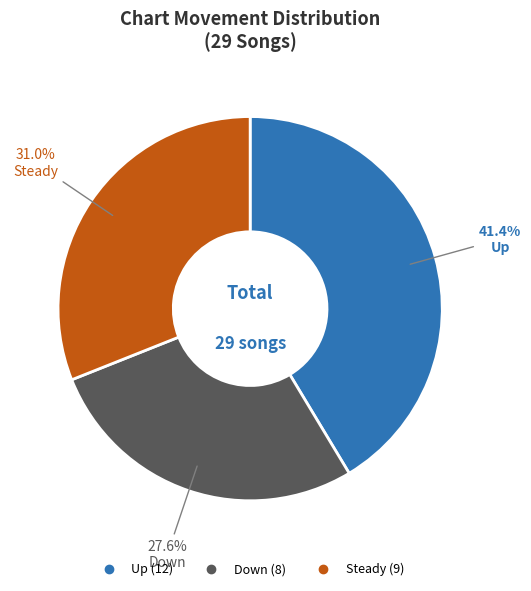

Is there a majority slice in this chart?

No